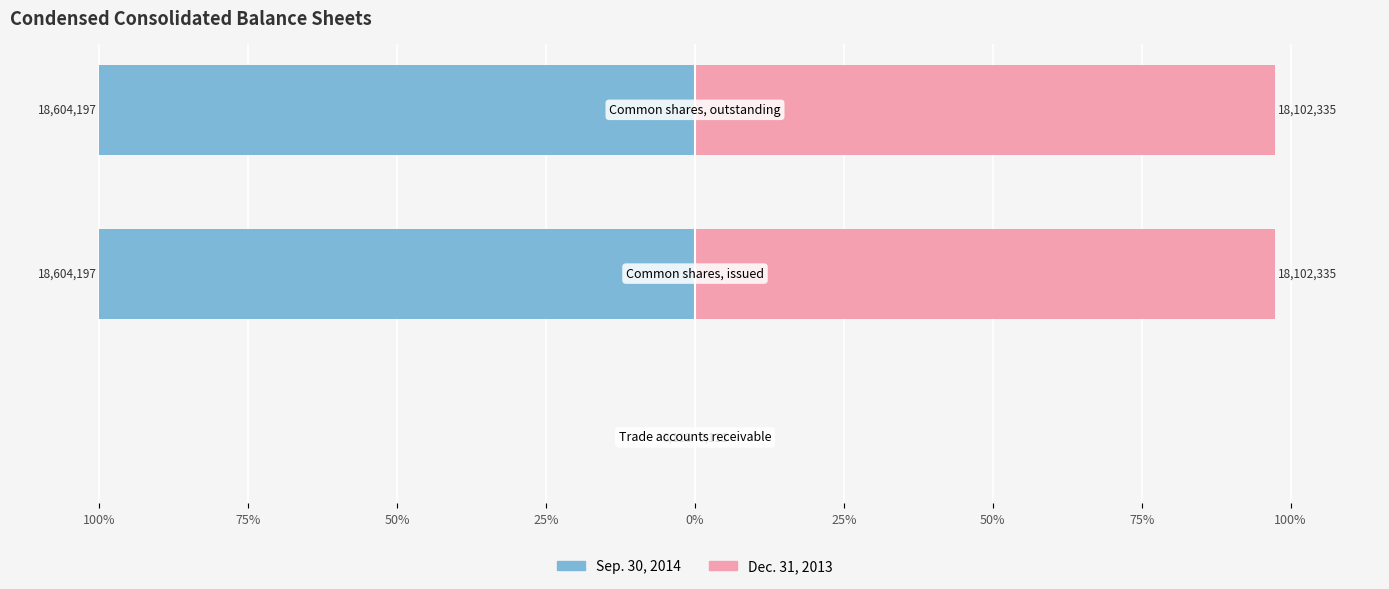

How many bars are there in each group?

2